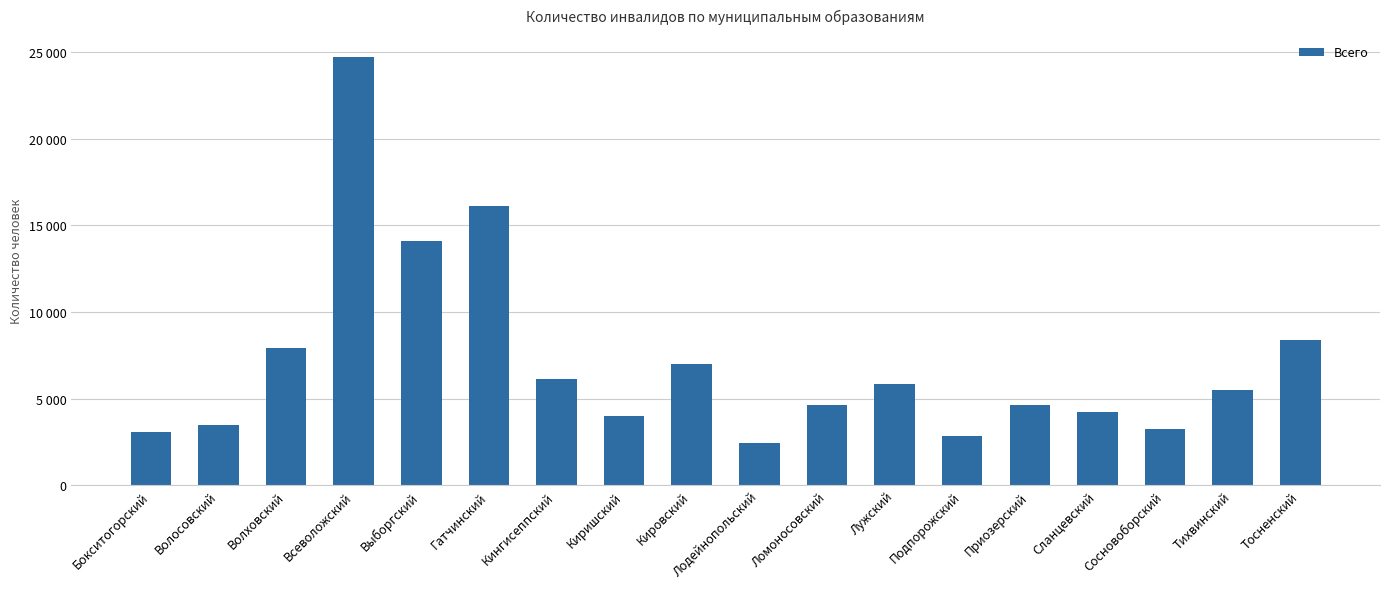

Where is the data nearest to the value 13600?

Выборгский